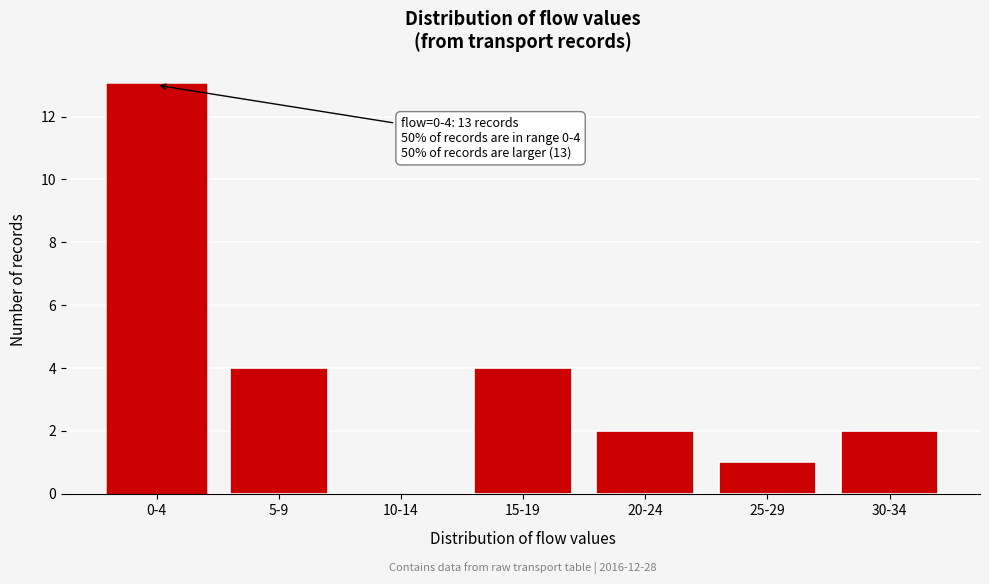

Reading left to right, transcribe all the data shown in this chart.

0-4=13	5-9=4	10-14=0	15-19=4	20-24=2	25-29=1	30-34=2